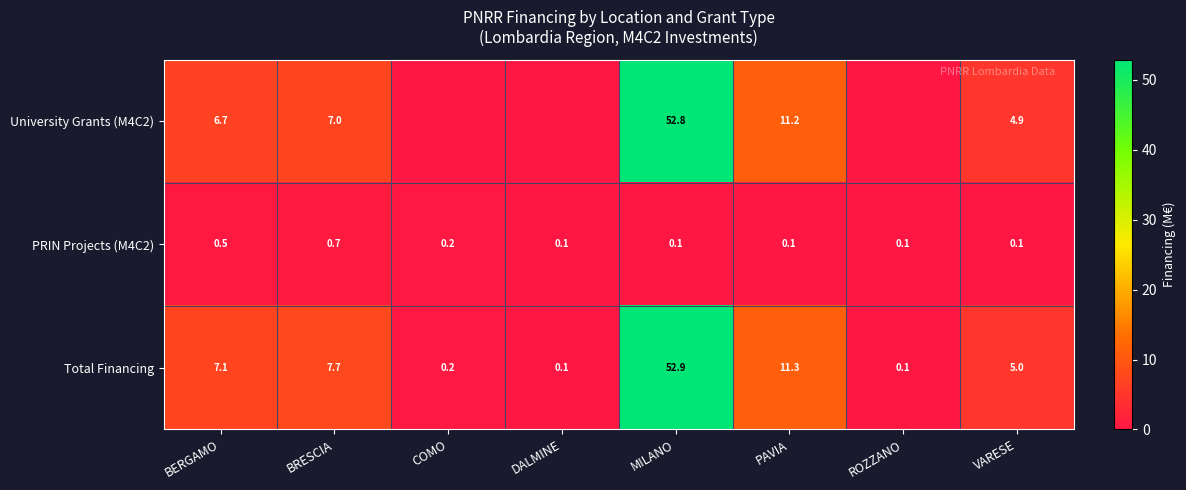

What is the spread (max minus min) of values at MILANO?

52.8